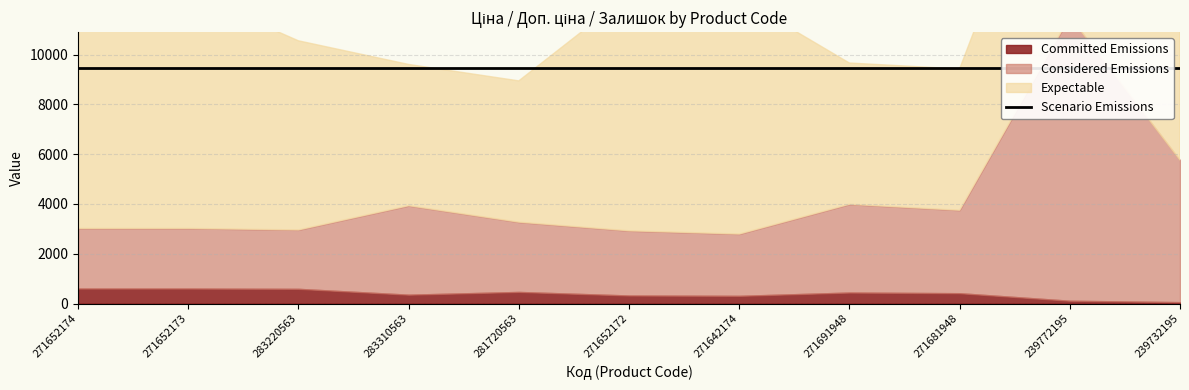

At which label does Considered Emissions reach its peak?

239772195